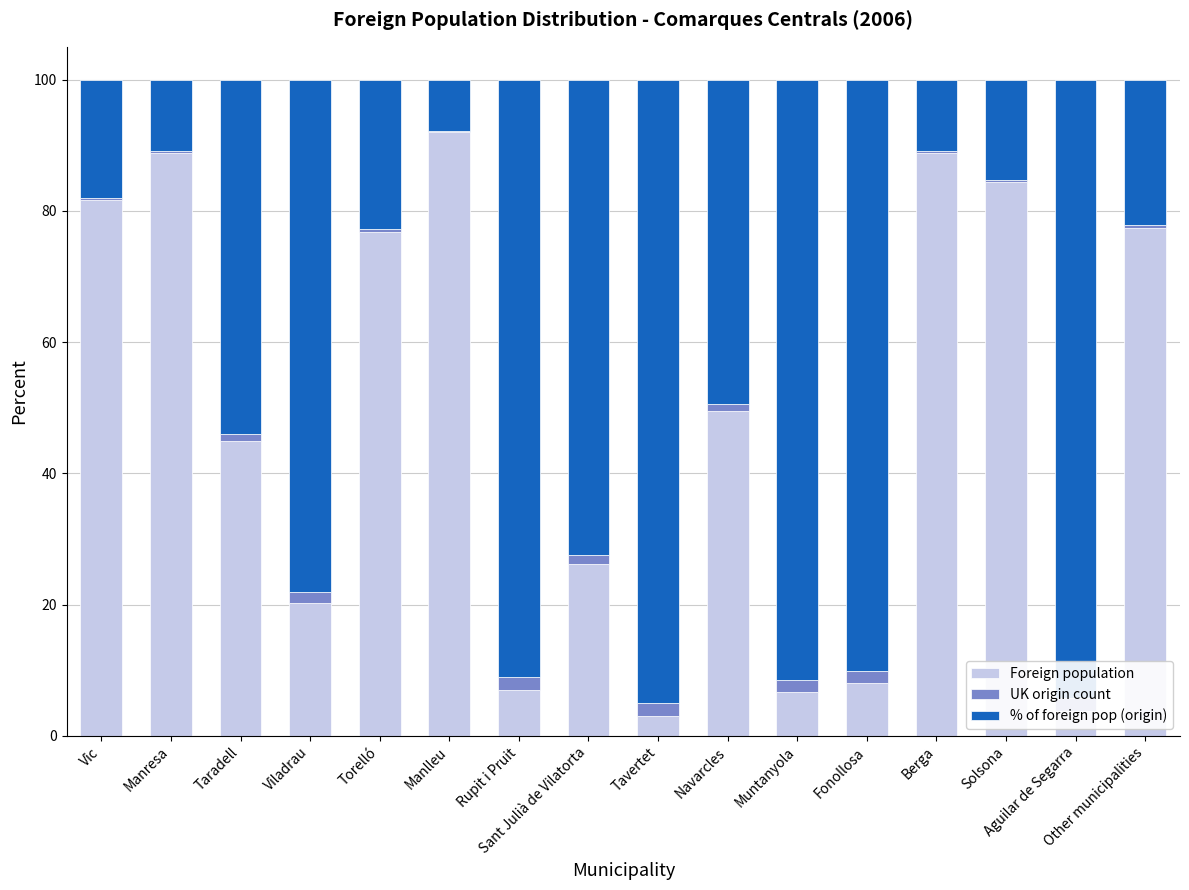

What is the label of the 8th bar from the right?

Tavertet